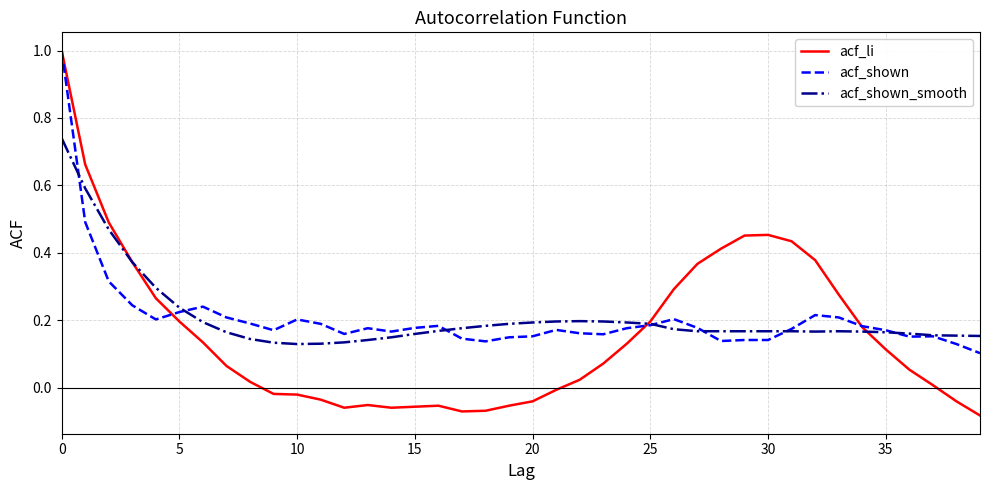

Which series has the largest range (max minus min)?

acf_li